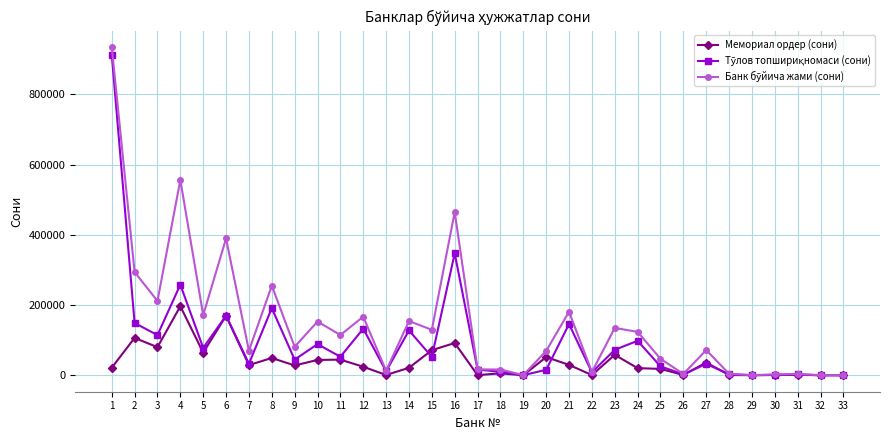

Reading left to right, what are all the values shown in this chart?

Мемориал ордер (сони): 21529	106462	80047	196629	64589	169346	29150	49251	28024	43760	44618	24342	906	21368	71525	91963	449	5725	185	51885	29689	709	58236	20435	18208	941	36366	783	390	869	1141	511	352
Тўлов топшириқномаси (сони): 913207	148986	114469	258014	77970	169760	32945	191143	44705	88739	52775	132669	11520	127800	52379	347273	16262	9994	348	15667	145848	8414	72581	98197	25470	2748	32547	3066	204	1336	2540	0	118
Банк бўйича жами (сони): 934751	293880	211672	555995	171398	389517	69883	255220	81197	153008	114692	166928	12782	154503	129476	464884	16923	16464	544	69295	181031	9476	134895	123595	46926	3805	71957	4226	625	2320	3722	511	472